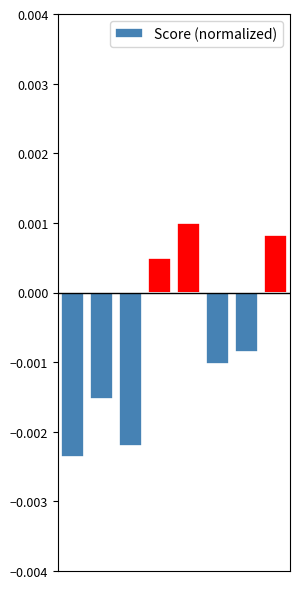

How many values are between 0 and 1?

3